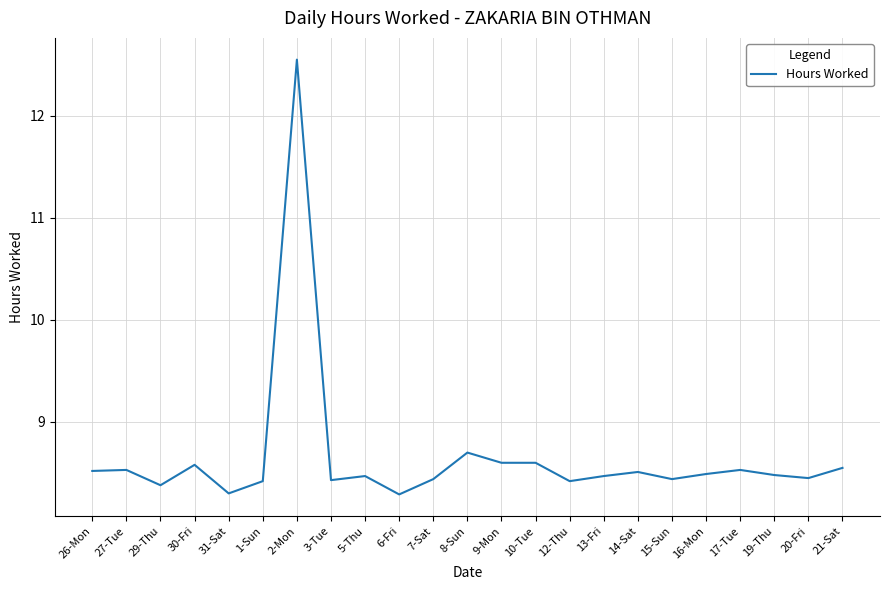

What position from the right is 17-Tue?

4